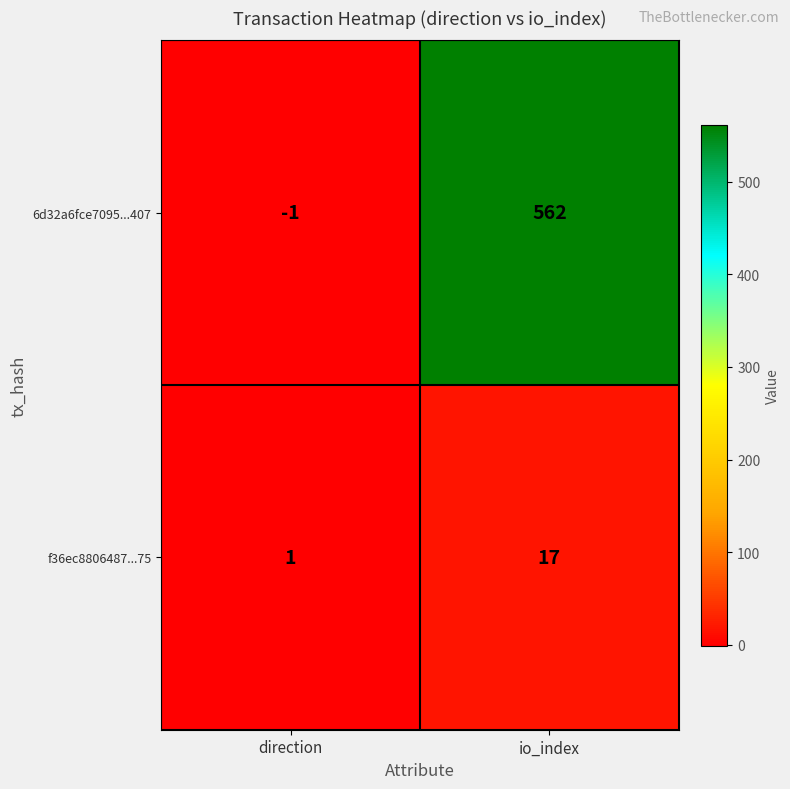

How many data points does each series have?

2